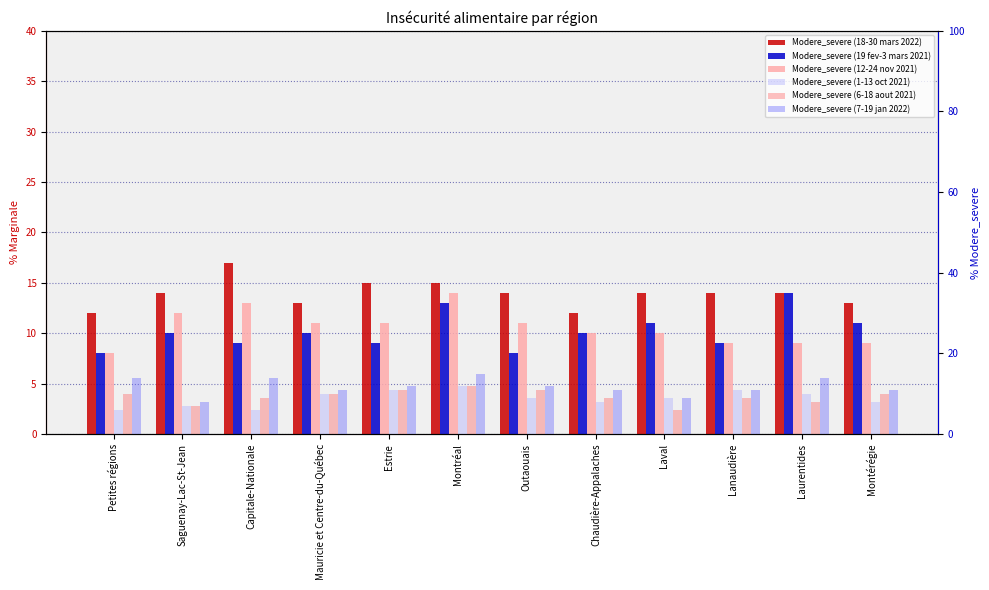

Reading right to left, extract all data points from this chart.

Modere_severe (18-30 mars 2022): 13	14	14	14	12	14	15	15	13	17	14	12
Modere_severe (19 fev-3 mars 2021): 11	14	9	11	10	8	13	9	10	9	10	8
Modere_severe (12-24 nov 2021): 9	9	9	10	10	11	14	11	11	13	12	8
Modere_severe (1-13 oct 2021): 8	10	11	9	8	9	12	11	10	6	7	6
Modere_severe (6-18 aout 2021): 10	8	9	6	9	11	12	11	10	9	7	10
Modere_severe (7-19 jan 2022): 11	14	11	9	11	12	15	12	11	14	8	14